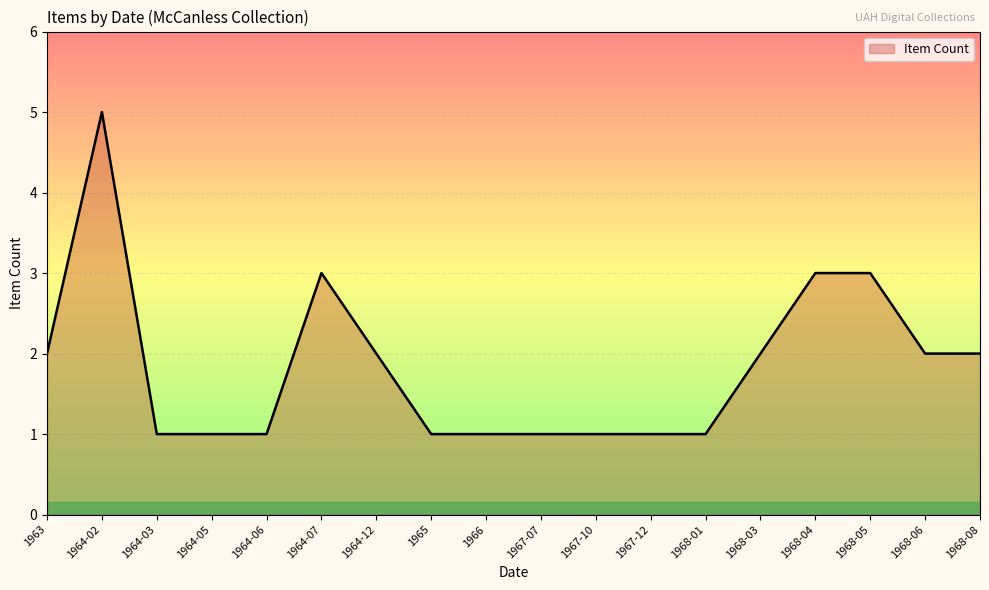

What position from the left is 1968-01?

13